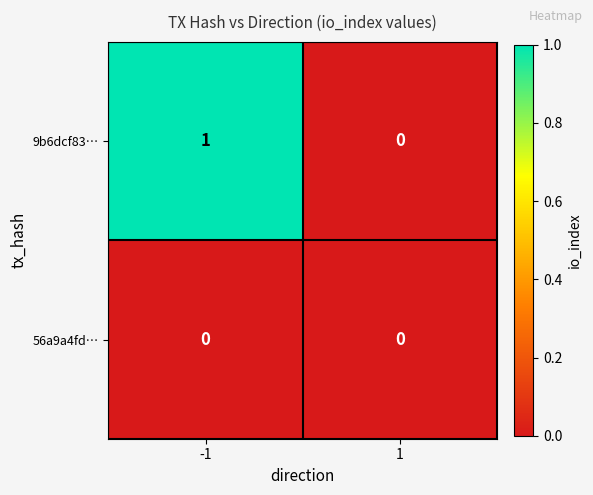

Is the value of 56a9a4fd… at 1 greater than the value of 9b6dcf83… at -1?

No